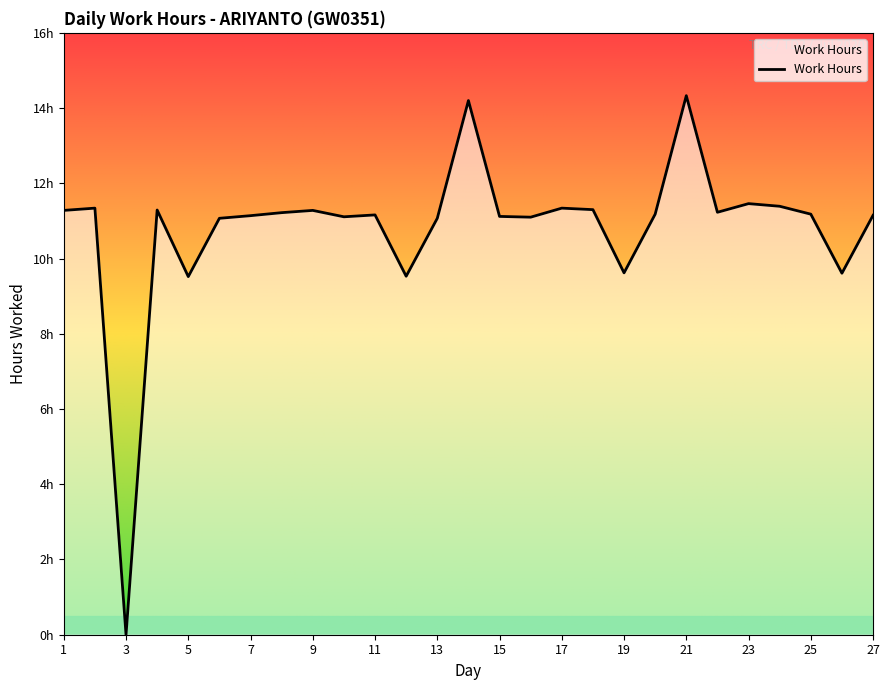

Reading left to right, extract all data points from this chart.

1=11.3	2=11.3	3=0.0	4=11.3	5=9.5	6=11.1	7=11.1	8=11.2	9=11.3	10=11.1	11=11.2	12=9.5	13=11.1	14=14.2	15=11.1	16=11.1	17=11.3	18=11.3	19=9.6	20=11.2	21=14.3	22=11.2	23=11.5	24=11.4	25=11.2	26=9.6	27=11.2